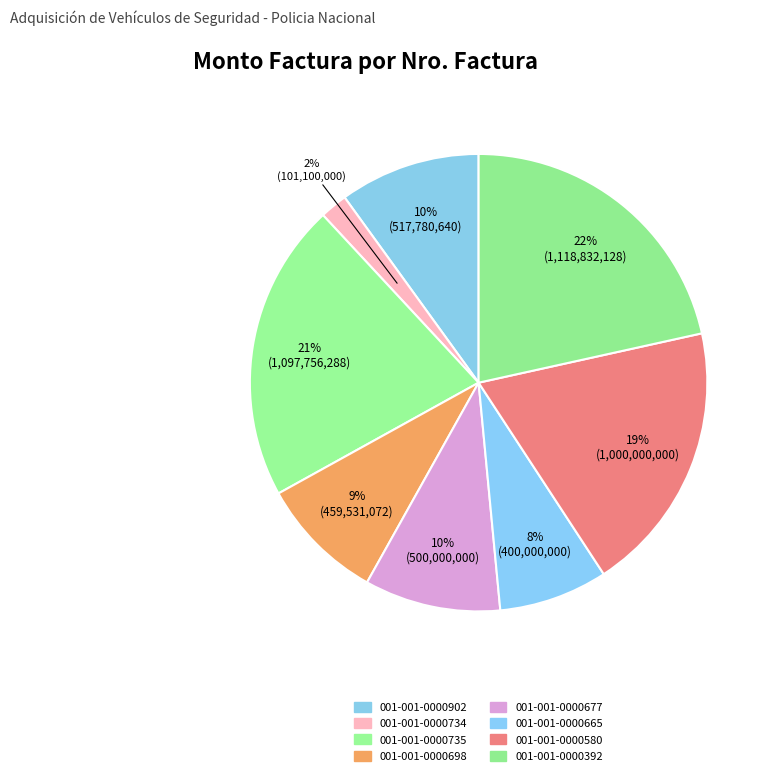

Count the number of slices in the pie.

8